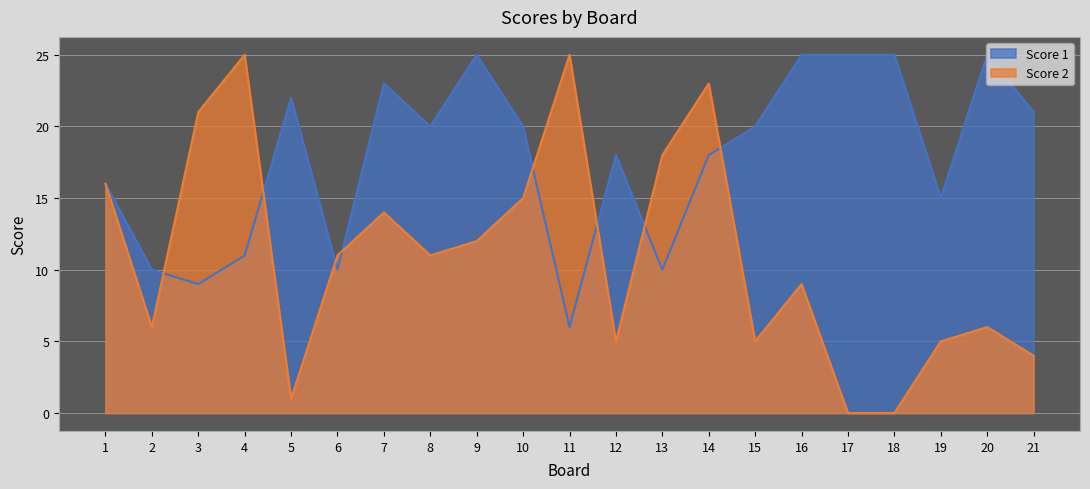

Reading left to right, transcribe all the data shown in this chart.

Score 1: 16	10	9	11	22	10	23	20	25	20	6	18	10	18	20	25	25	25	15	25	21
Score 2: 16	6	21	25	1	11	14	11	12	15	25	5	18	23	5	9	0	0	5	6	4